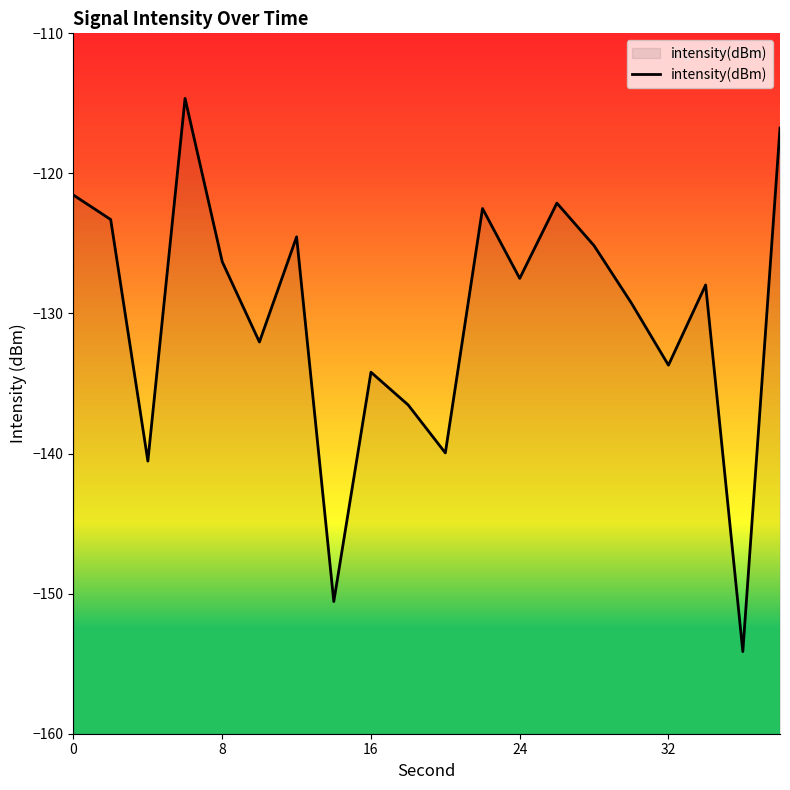

List the labels in order of value, smallest first.

18, 7, 16, 10, 9, 8, 16, 5, 15, 17, 12, 32, 14, 6, 8, 11, 13, 0, 19, 24